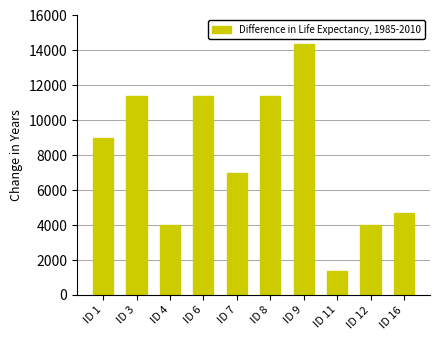

Where is the data nearest to the value 7898?

ID 7